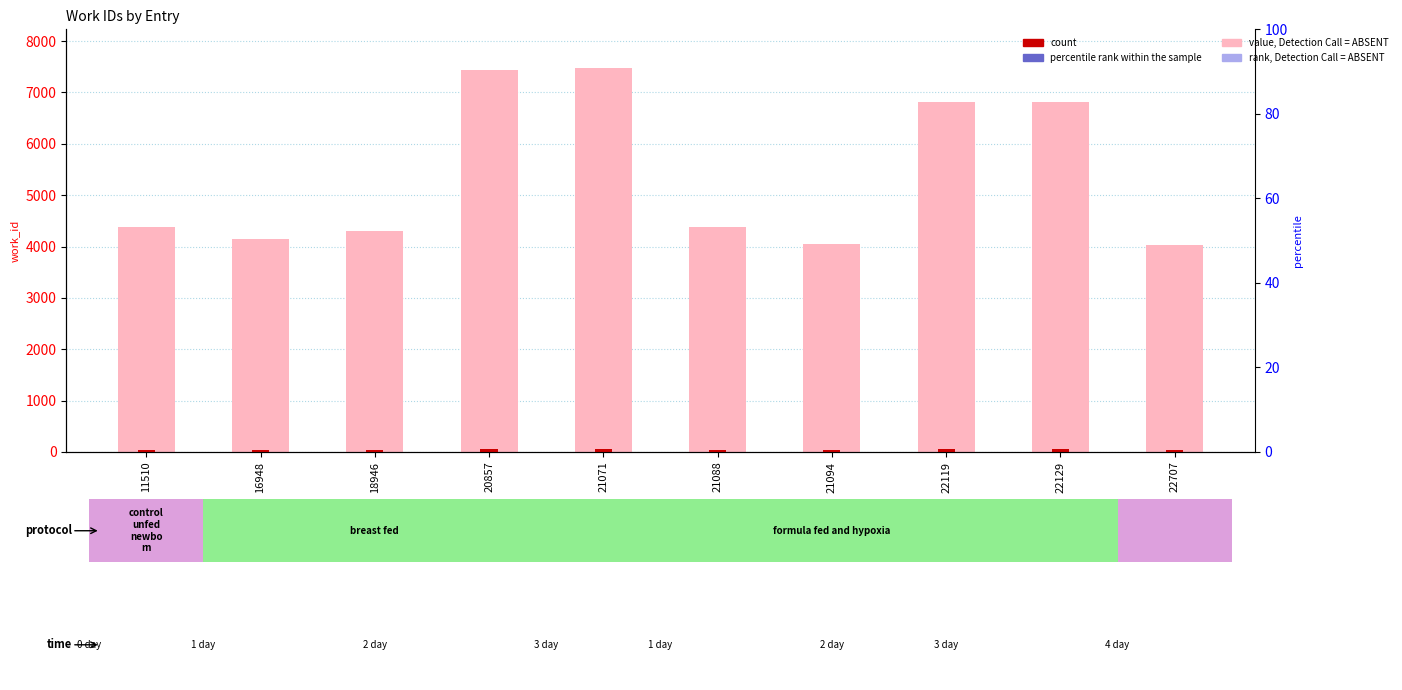

At which label does count reach its minimum?

22707